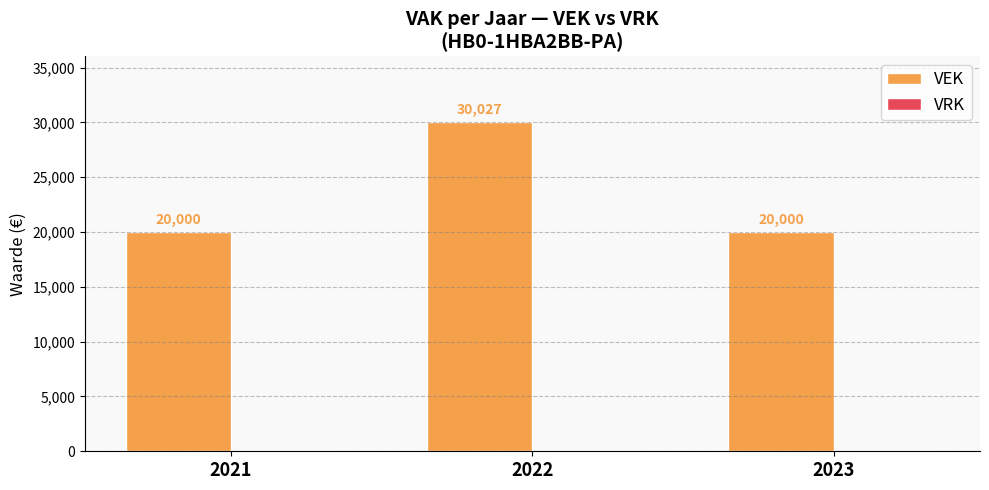

What is the change in value from 2021 to 2022?

+10027